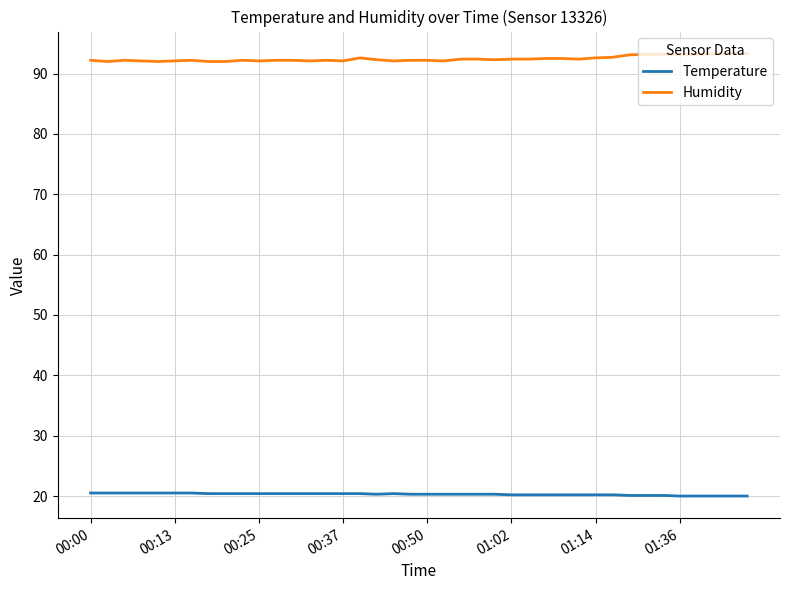

List the series in order of their overall mean, lowest first.

Temperature, Humidity